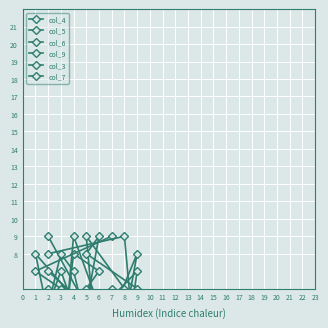

List the labels in order of col_3 value, largest first.

6, 5, 2, 9, 1, 3, 8, 7, 4